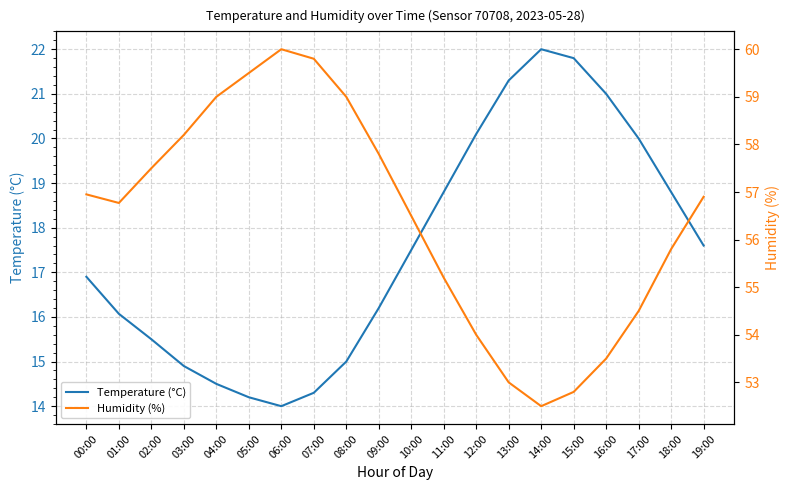

What is the total value across all series at 17:00?

74.5